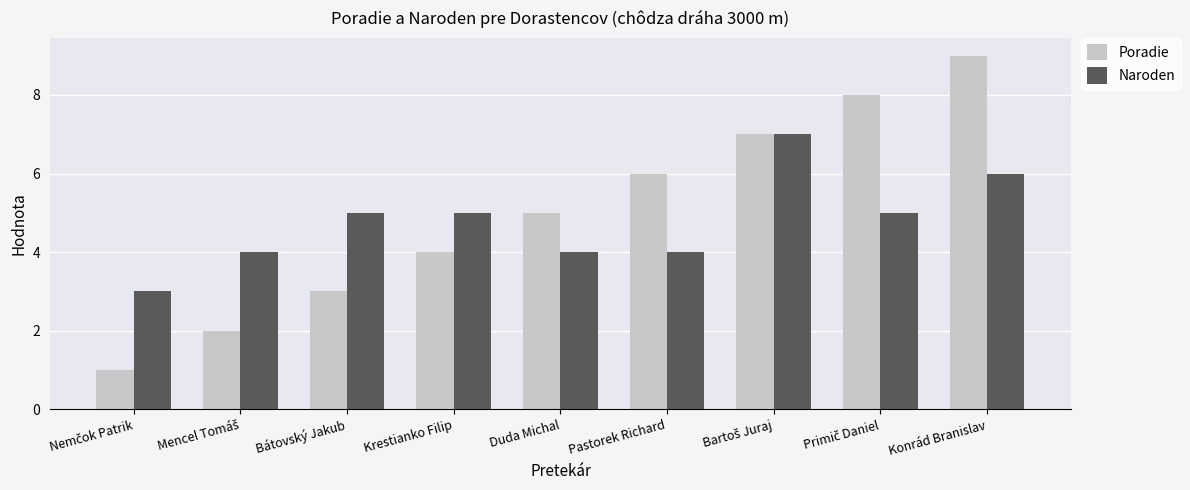

What is the difference between the maximum and minimum values in the Naroden series?

4